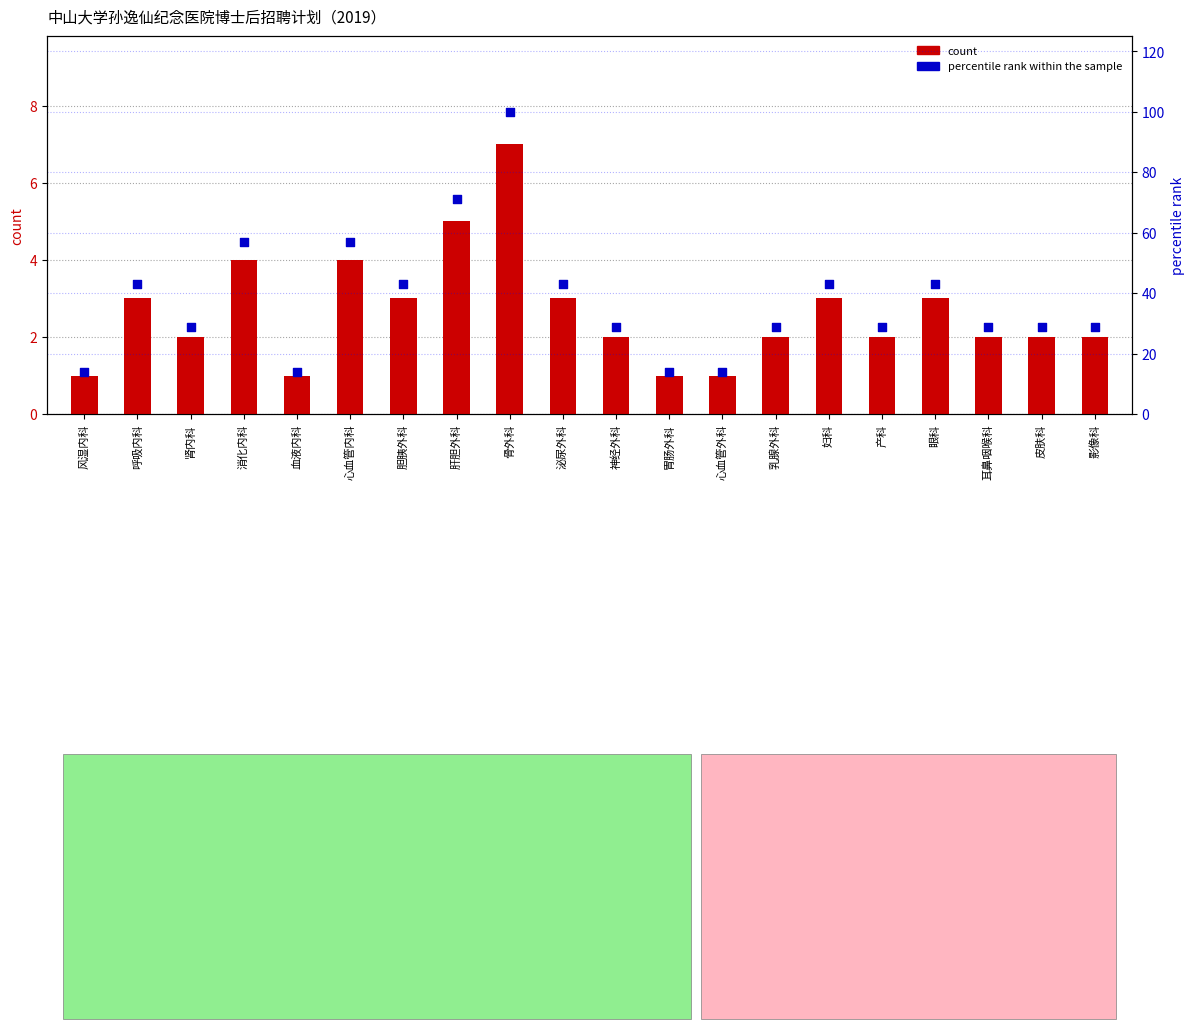

Is the value of count at 神经外科 greater than the value of percentile rank within the sample at 心血管外科?

No